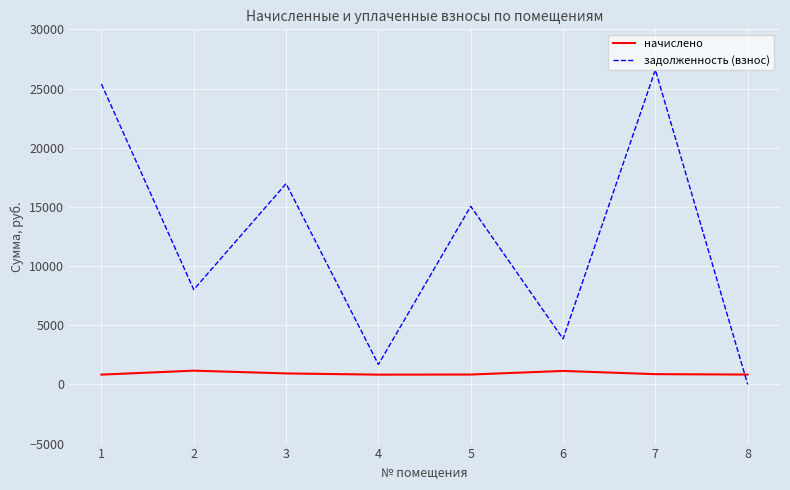

Which series has the largest range (max minus min)?

задолженность (взнос)